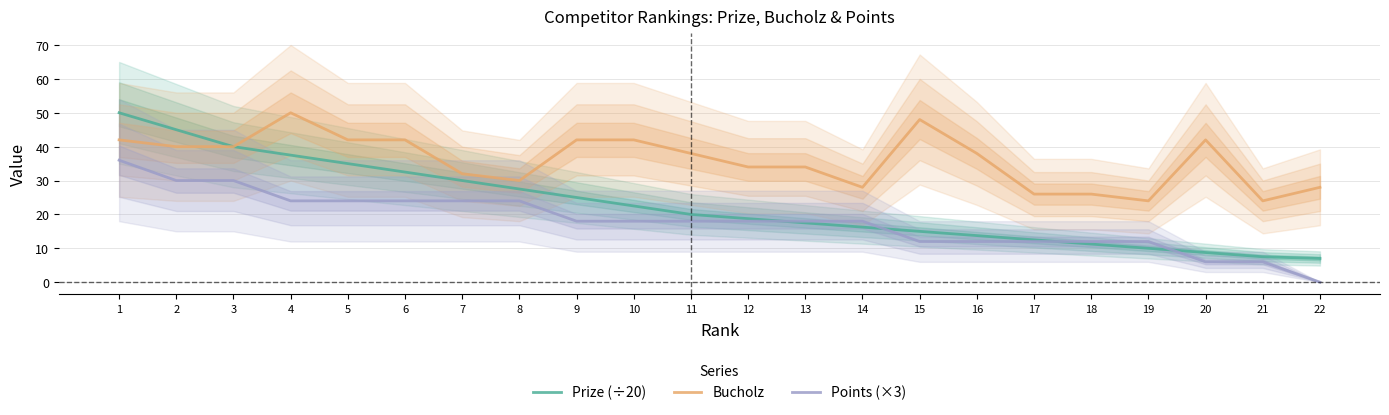

Where is Points (×3) nearest to the value 18?

9